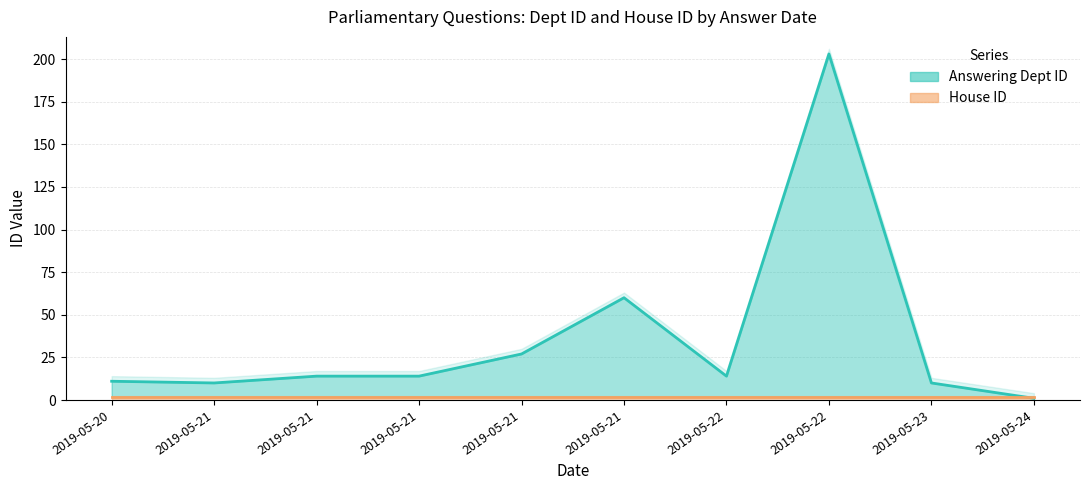

The Answering Dept ID series shows 10 at 2019-05-23. True or false?

True